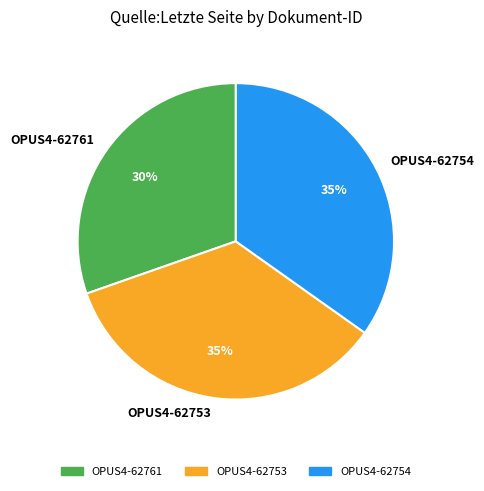

Which has a higher value, OPUS4-62761 or OPUS4-62753?

OPUS4-62753